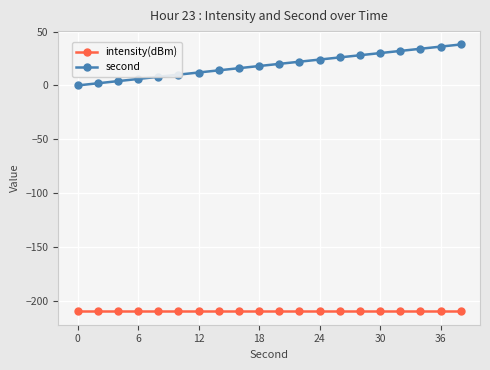

Which series has the largest total across all categories?

second